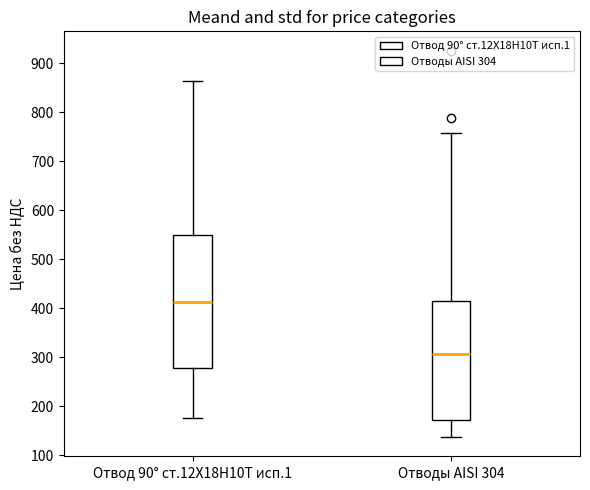

Where is the upper edge of the box for Отводы AISI 304 on the y-axis? The values are not printed on the chart, so give them approximately, as read against the axis.

420